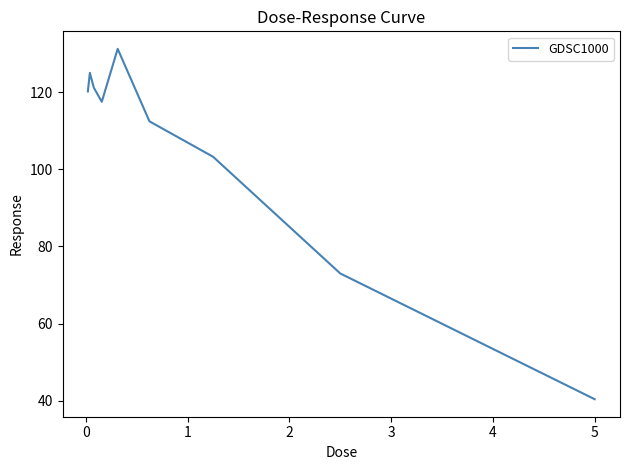

What is the difference between the maximum and minimum values?

90.8